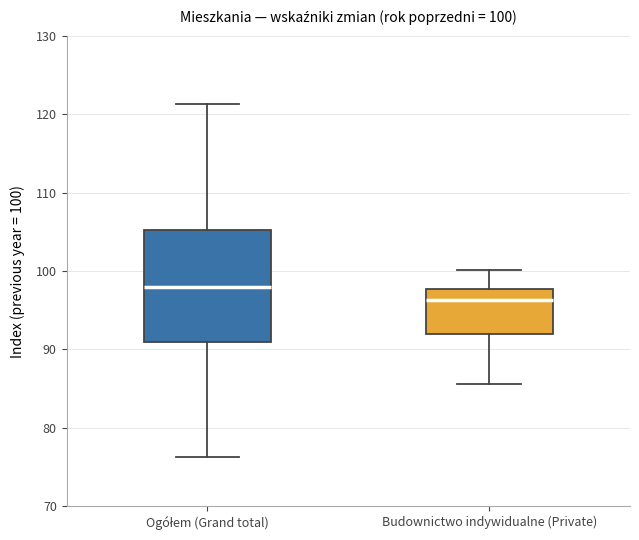

Which box has the highest median line?

Ogółem (Grand total)